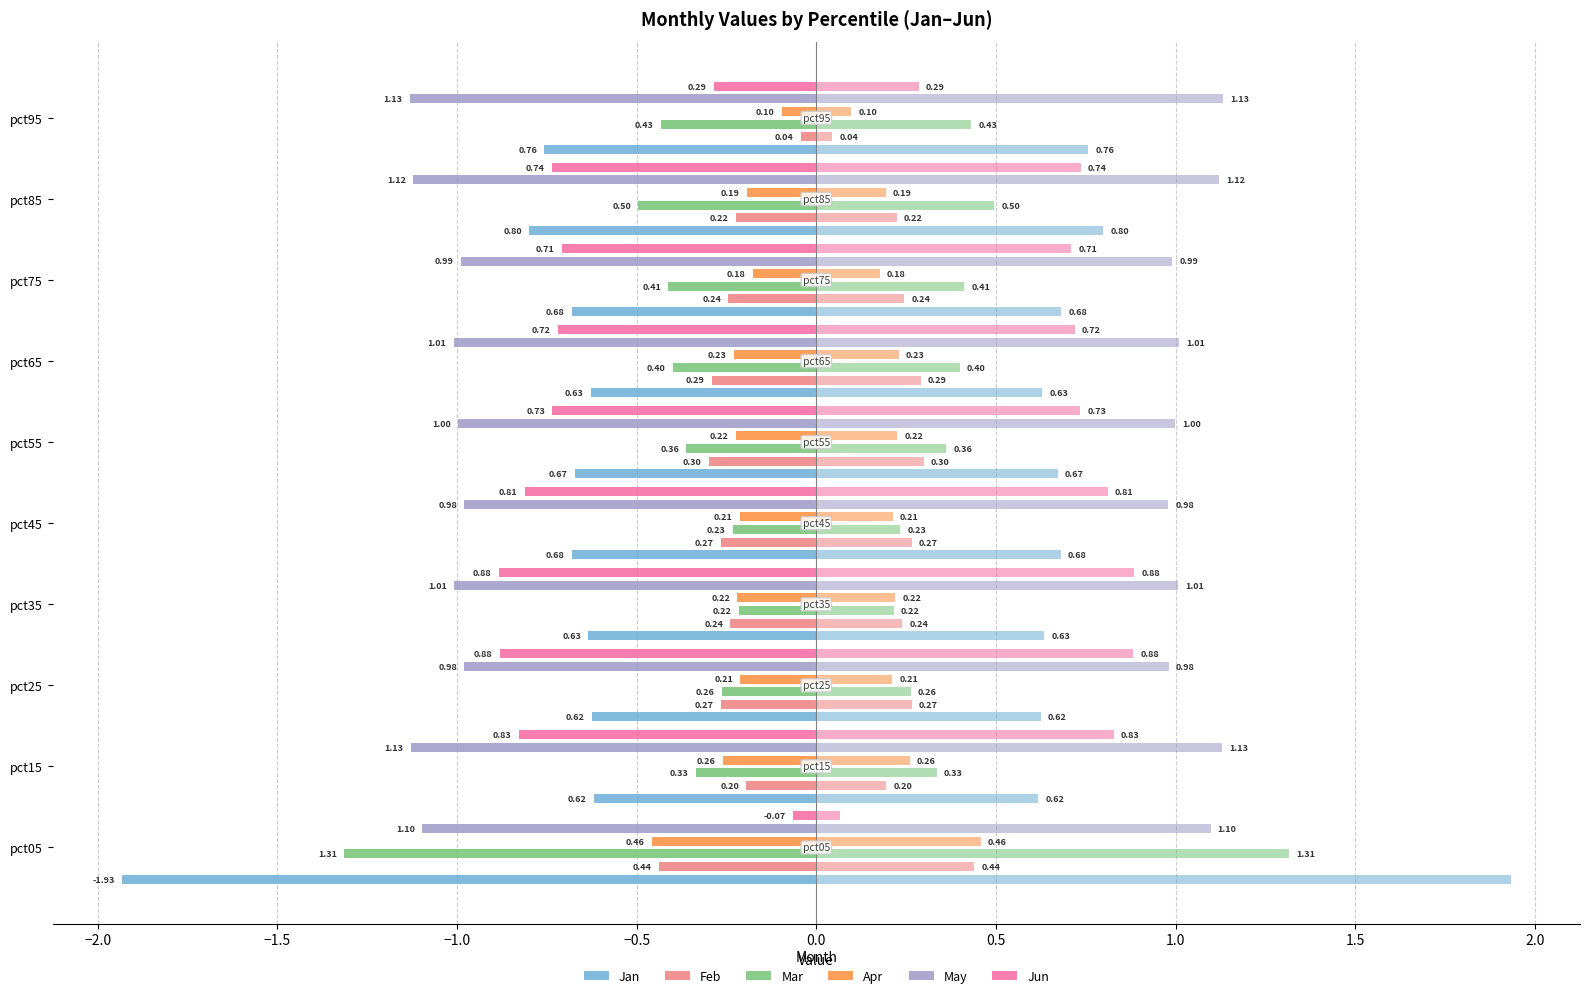

What is the sum of all Mar values?

-4.5